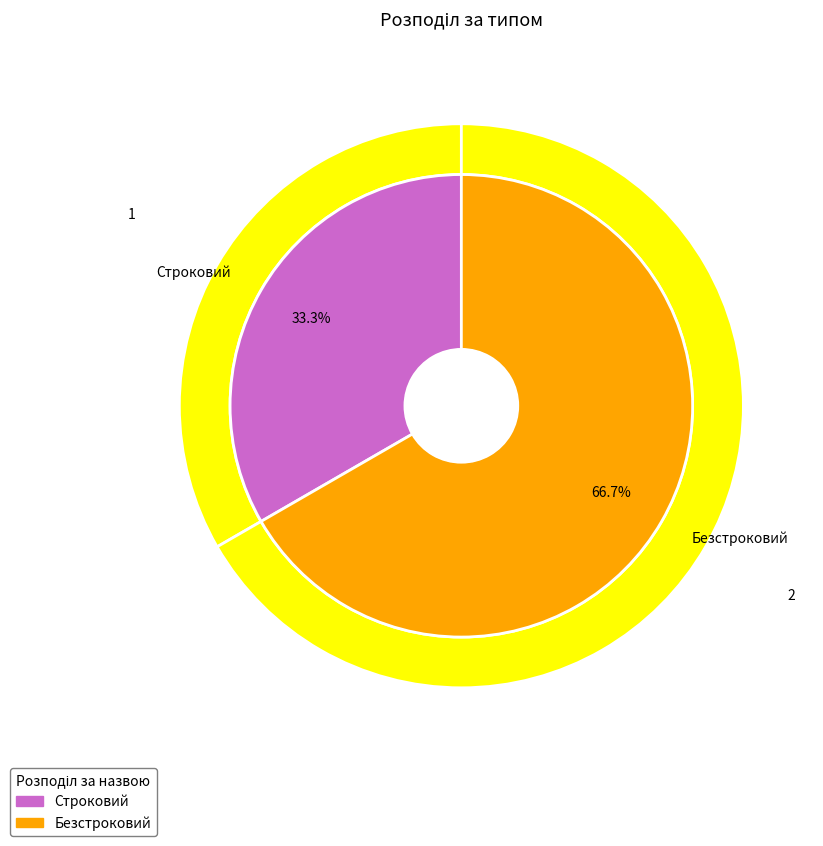

To the nearest percent, what percentage of the pie is Строковий?

33%